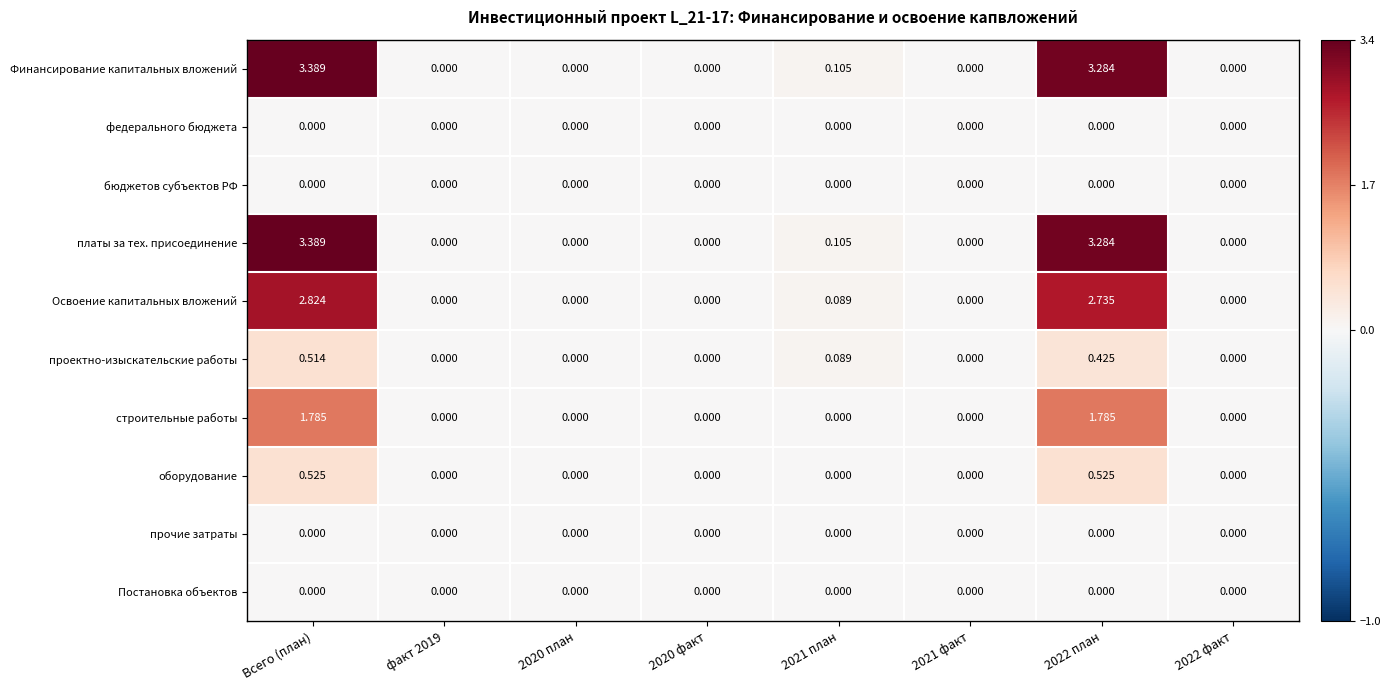

Which category has the highest value in the Освоение капитальных вложений series?

Всего (план)